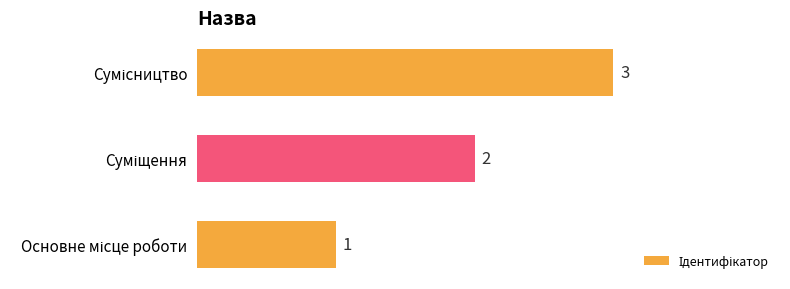

What is the maximum value shown in the chart?

3